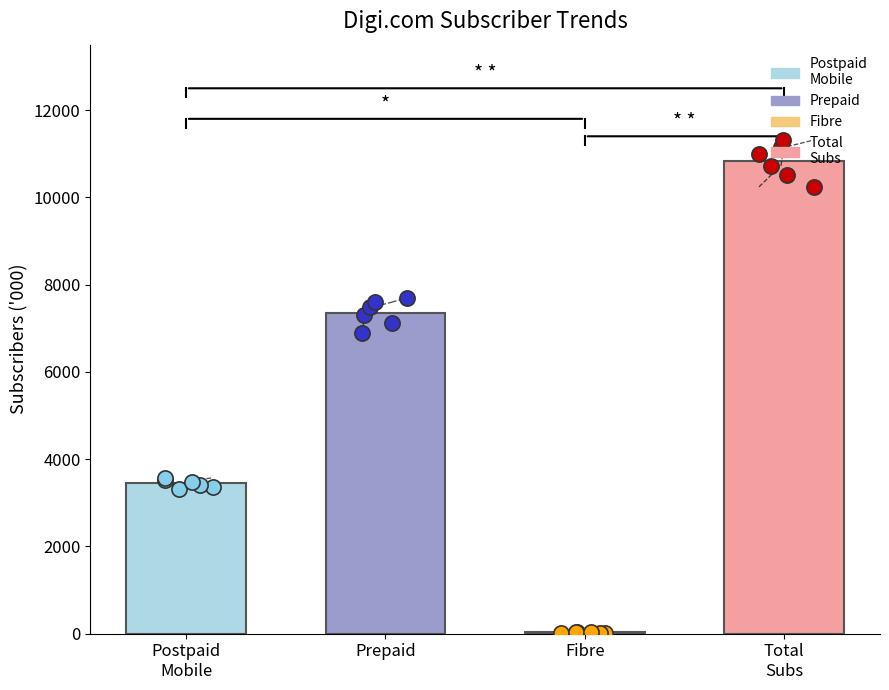

Which series reaches the maximum Y coordinate?

Total subscribers ('000)